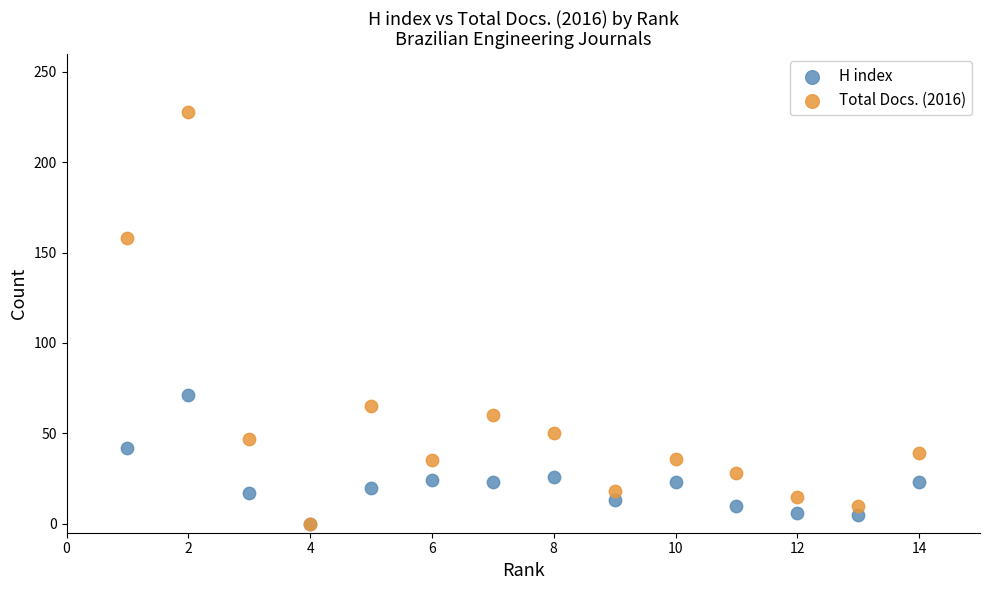

Which series contains the highest Y value?

Total Docs. (2016)